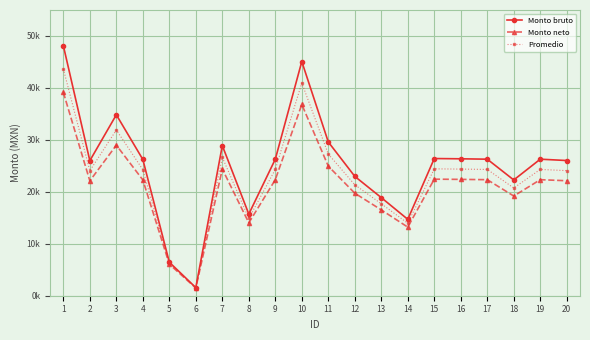

True or false: Monto neto and Promedio intersect in this chart.

False